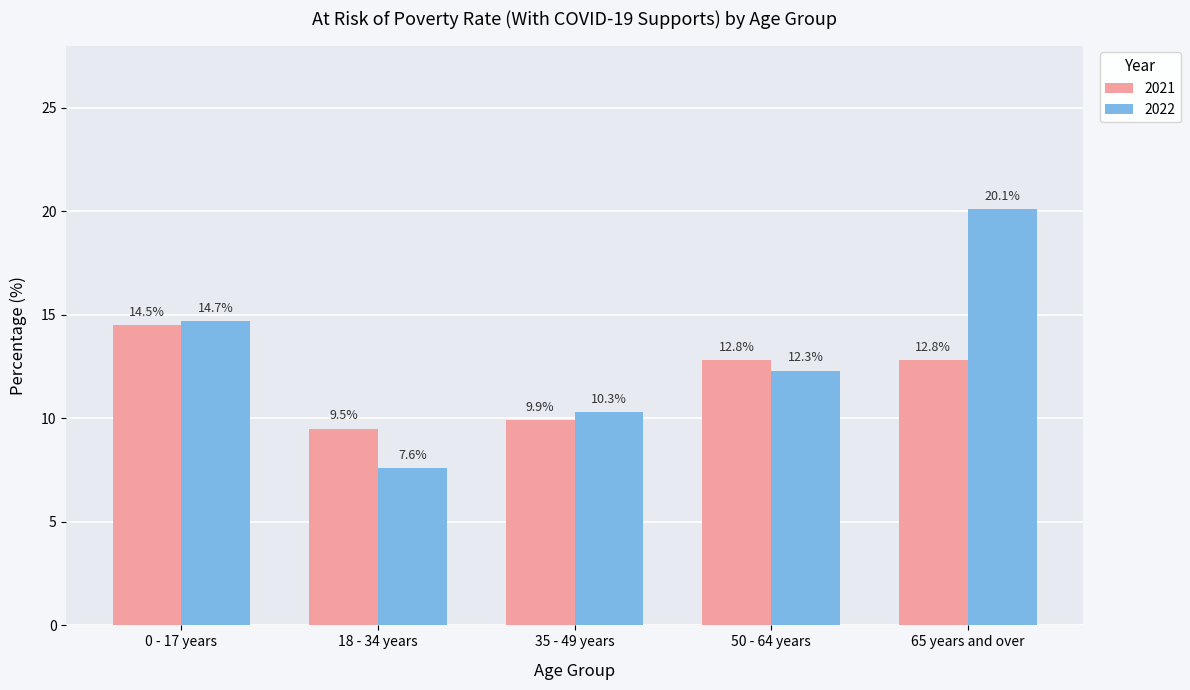

Reading left to right, what are all the values shown in this chart?

2021: 0 - 17 years=14.5	18 - 34 years=9.5	35 - 49 years=9.9	50 - 64 years=12.8	65 years and over=12.8
2022: 0 - 17 years=14.7	18 - 34 years=7.6	35 - 49 years=10.3	50 - 64 years=12.3	65 years and over=20.1